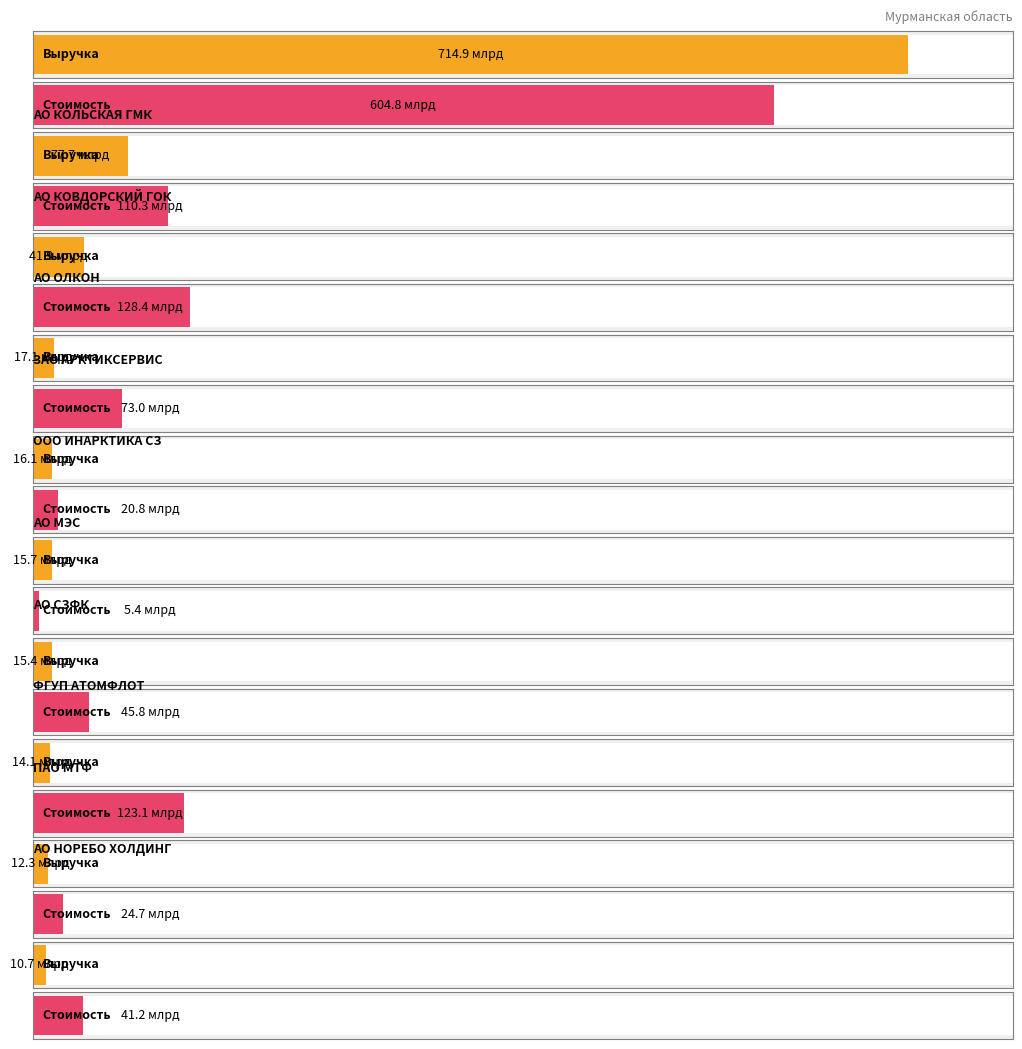

Which series changed the most between ЗАО АРКТИКСЕРВИС and ФГУП АТОМФЛОТ?

Стоимость